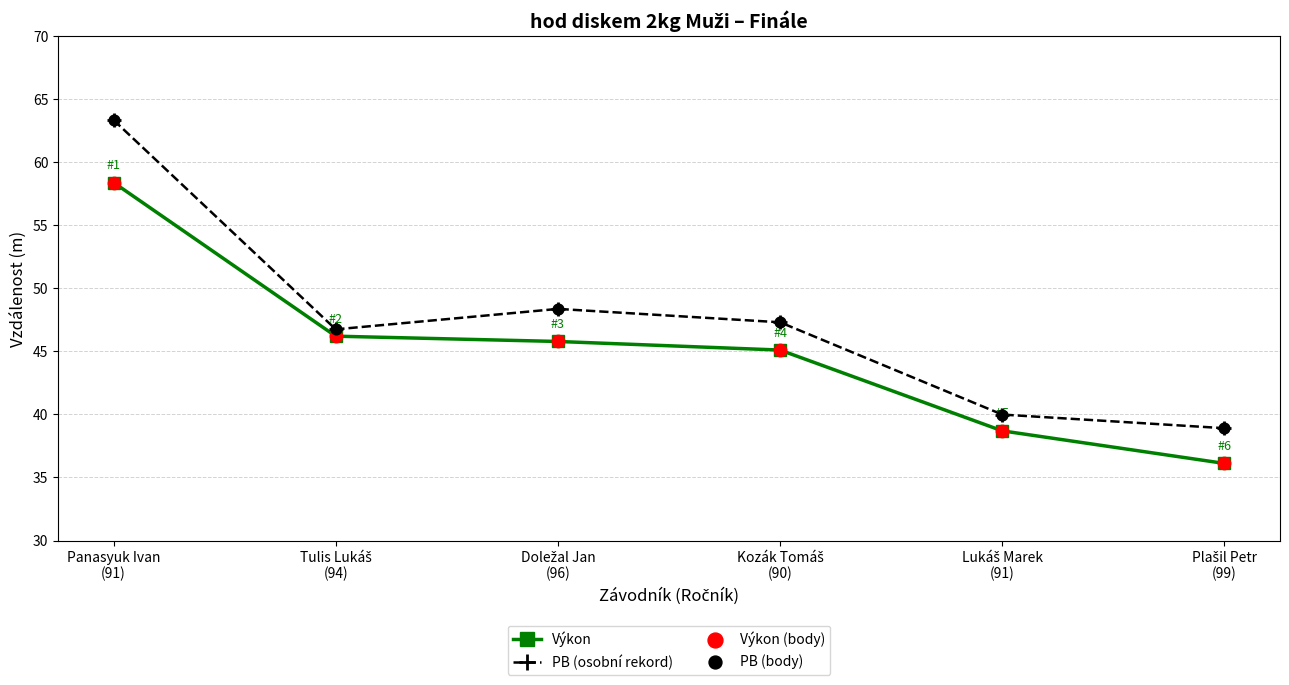

At how many categories does at least one series exceed 55?

1